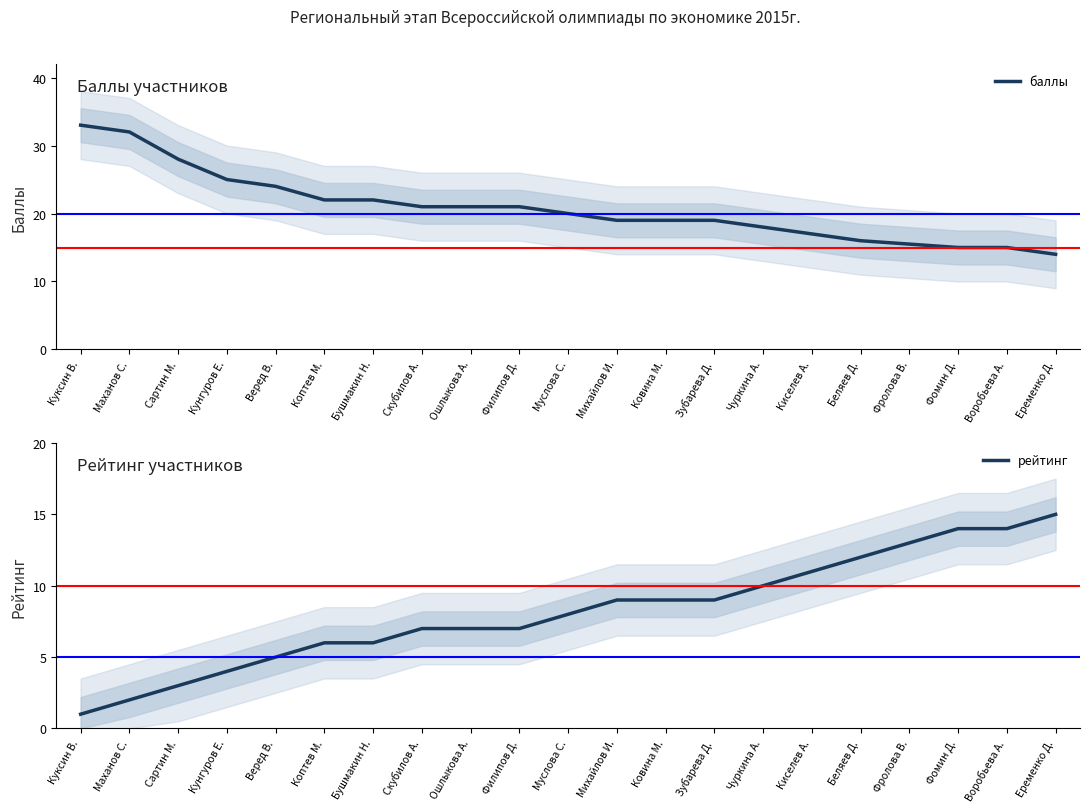

True or false: баллы has more than 0 points higher than both neighbors.

False